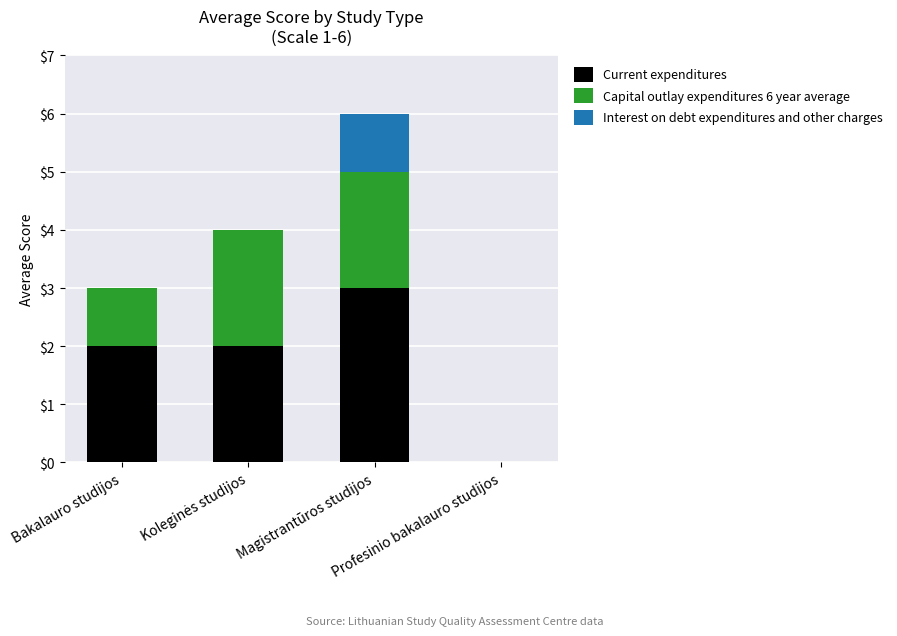

What is the sum of all Current expenditures values?

7